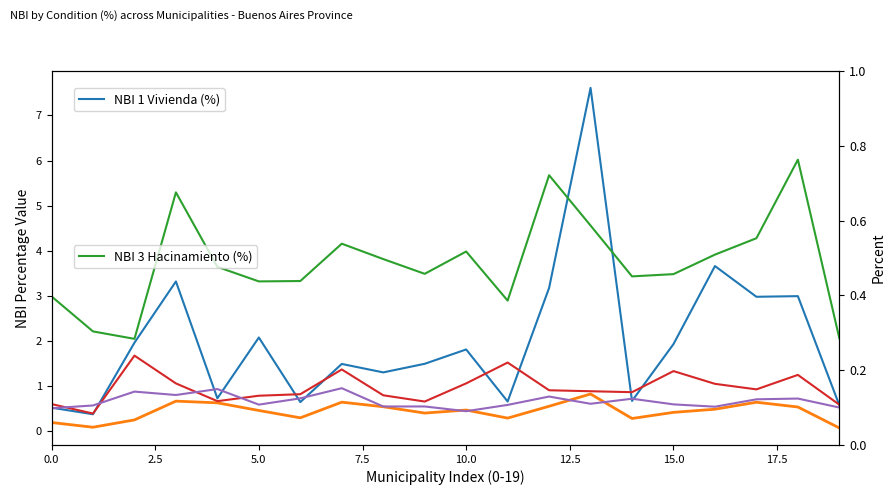

Which series has the widest spread of values?

NBI 1 Vivienda (%)